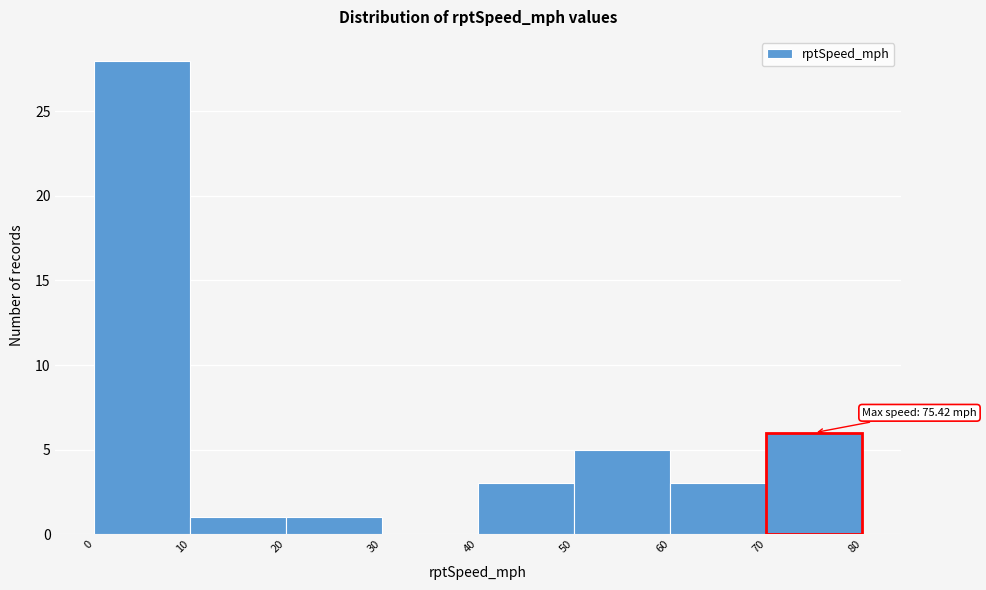

Over which range of the x-axis is the bar tallest?

0 to 10